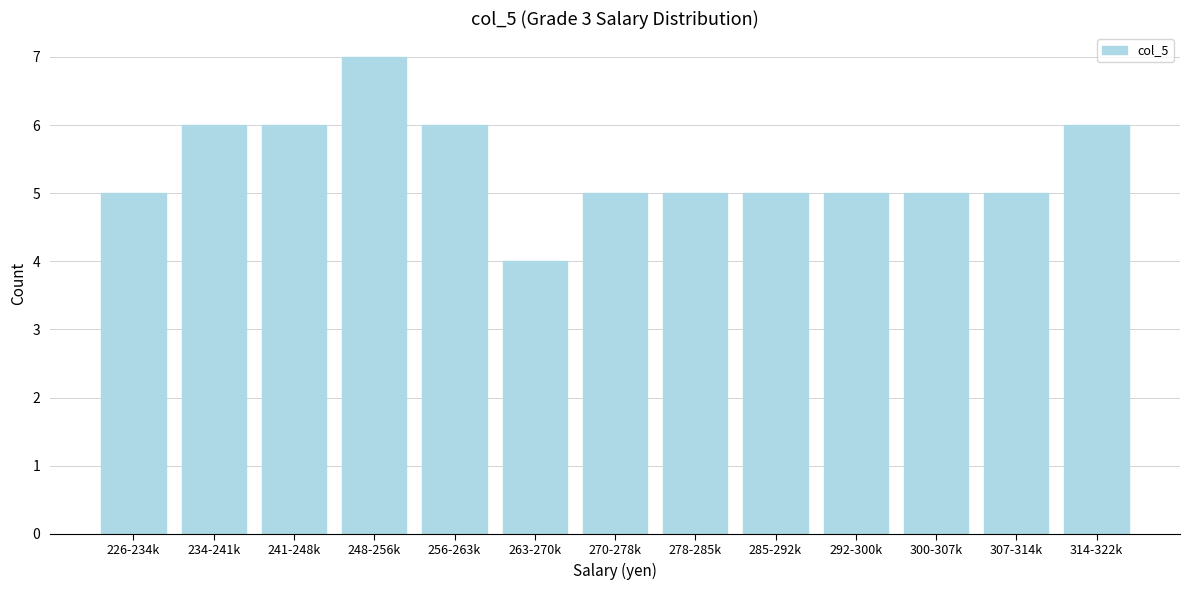

Reading left to right, what are all the values shown in this chart?

5	6	6	7	6	4	5	5	5	5	5	5	6